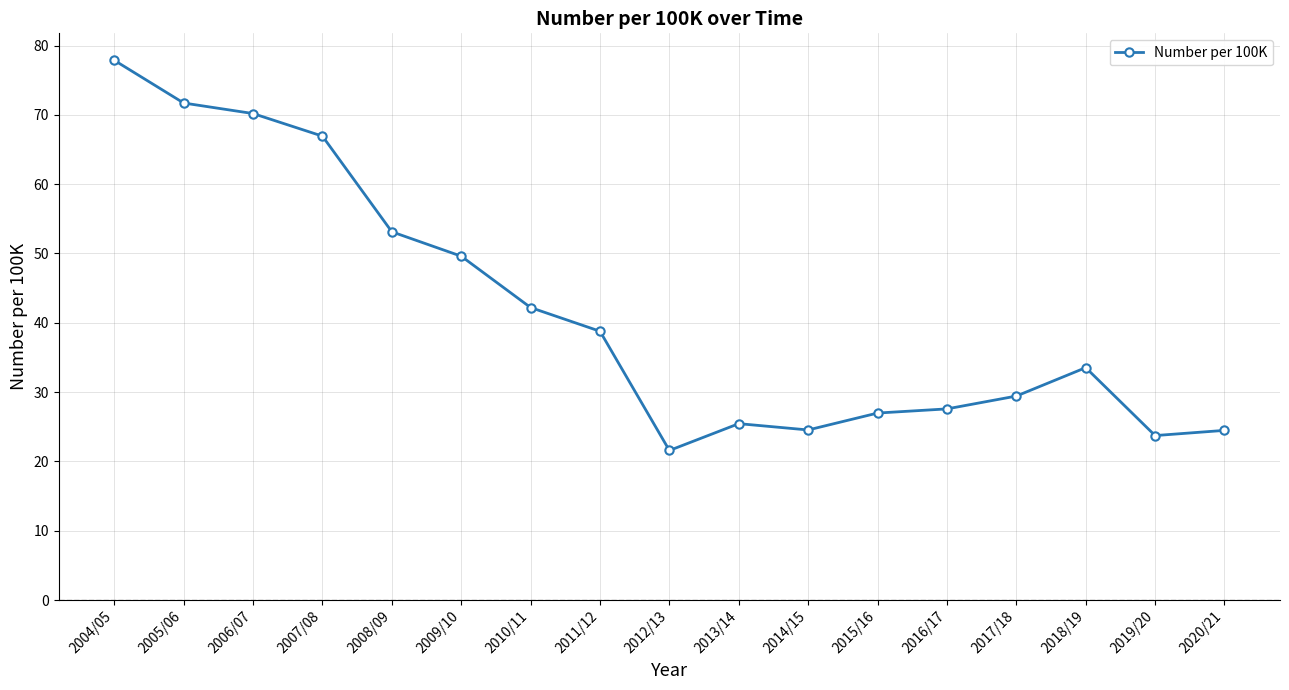

Between 2010/11 and 2020/21, which is larger?

2010/11